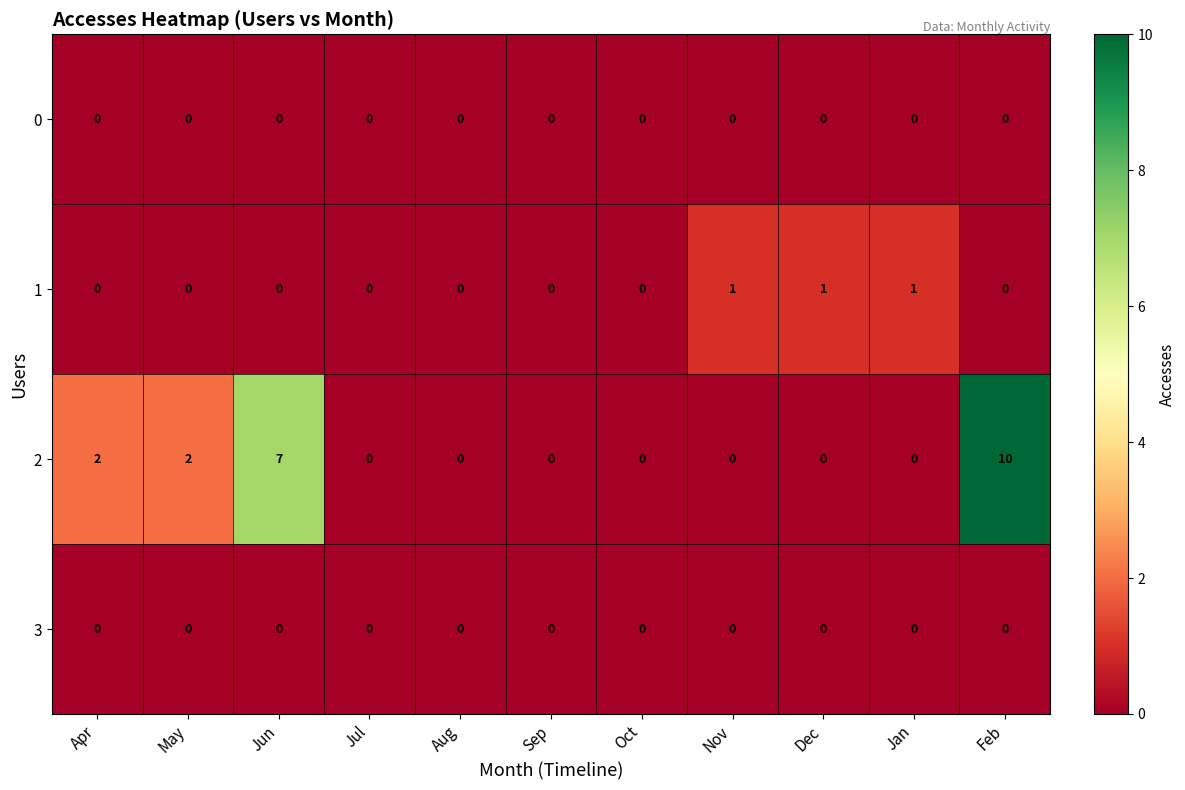

True or false: 2 has a value of 2 at Apr.

True